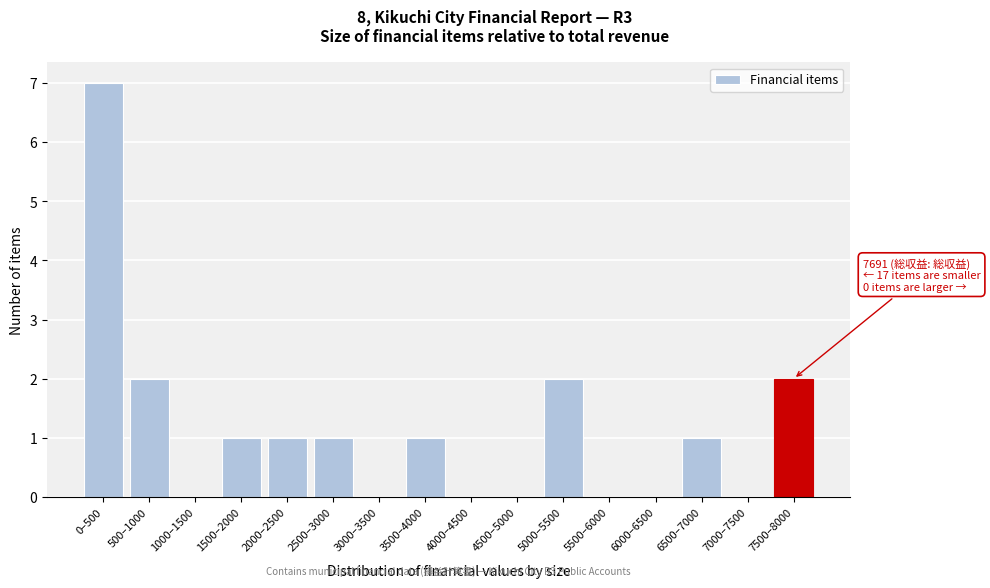

Reading right to left, list all the values displayed in this chart.

7500–8000=2	7000–7500=0	6500–7000=1	6000–6500=0	5500–6000=0	5000–5500=2	4500–5000=0	4000–4500=0	3500–4000=1	3000–3500=0	2500–3000=1	2000–2500=1	1500–2000=1	1000–1500=0	500–1000=2	0–500=7